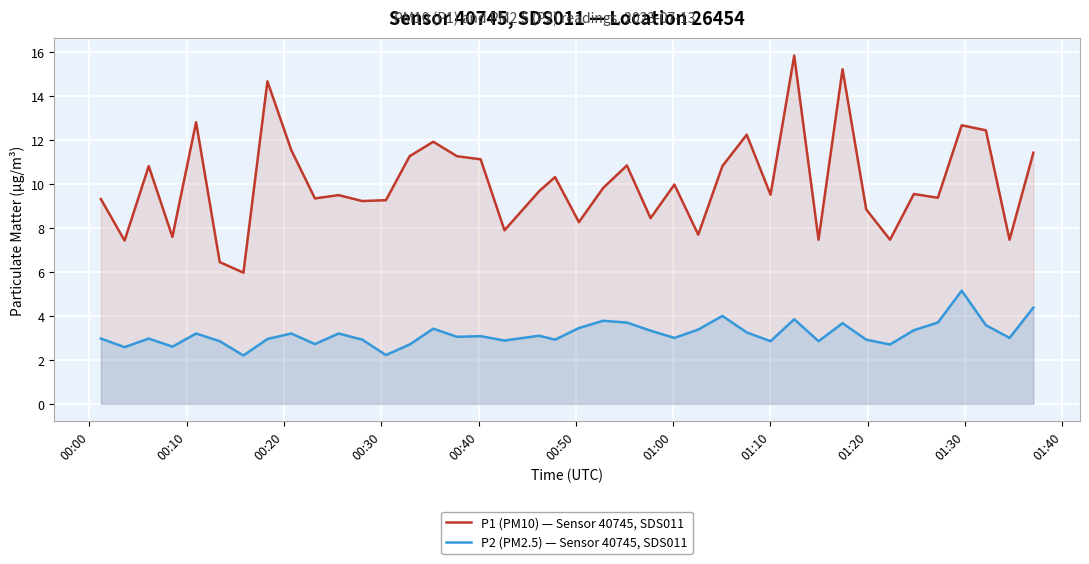

True or false: P1 (PM10) — Sensor 40745, SDS011 and P2 (PM2.5) — Sensor 40745, SDS011 cross at least once.

False